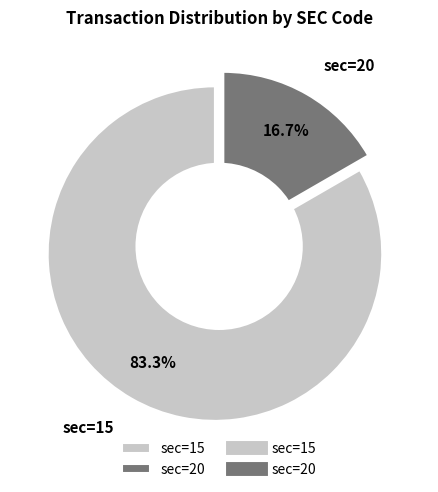

Is there a majority slice in this chart?

Yes